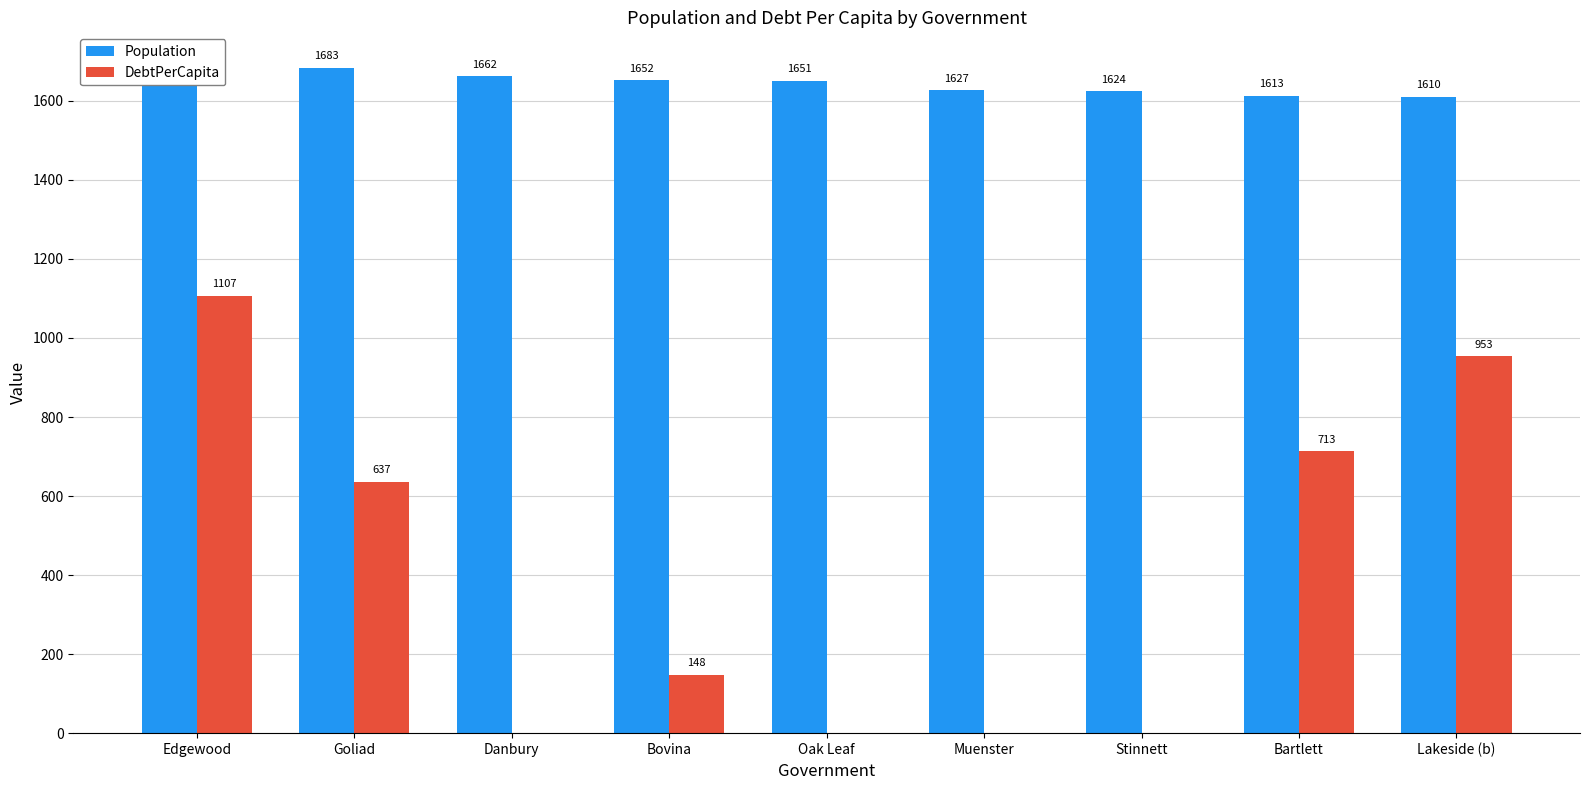

How many values in the DebtPerCapita series are below 147?

4